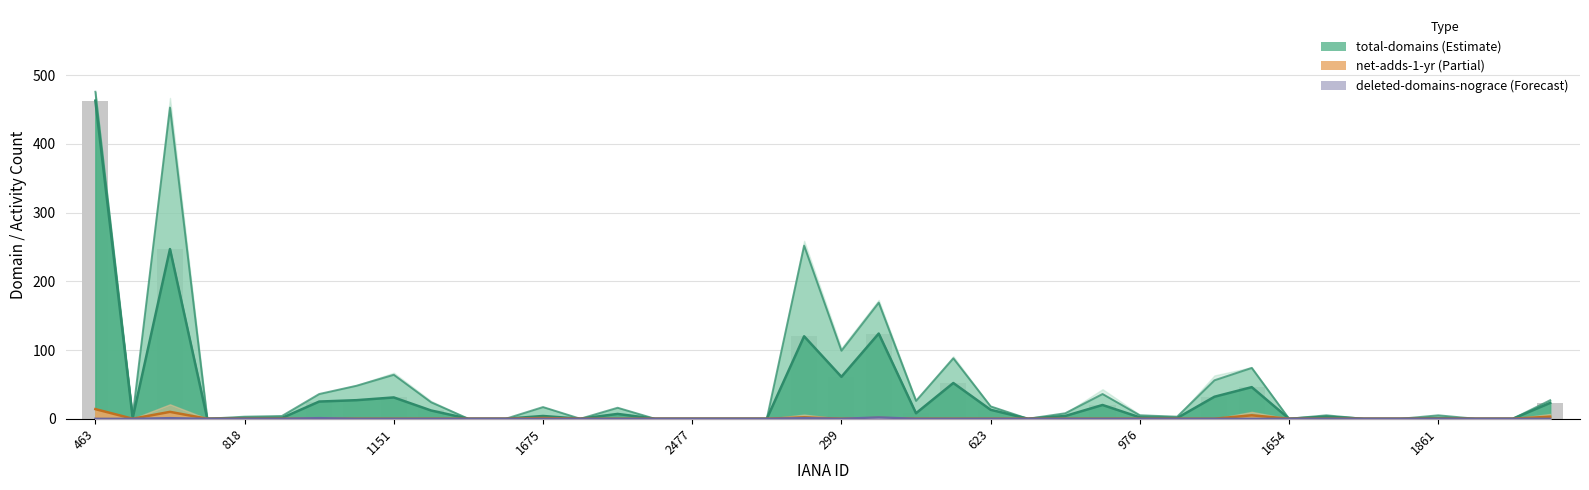

How many bars are there in total?

40